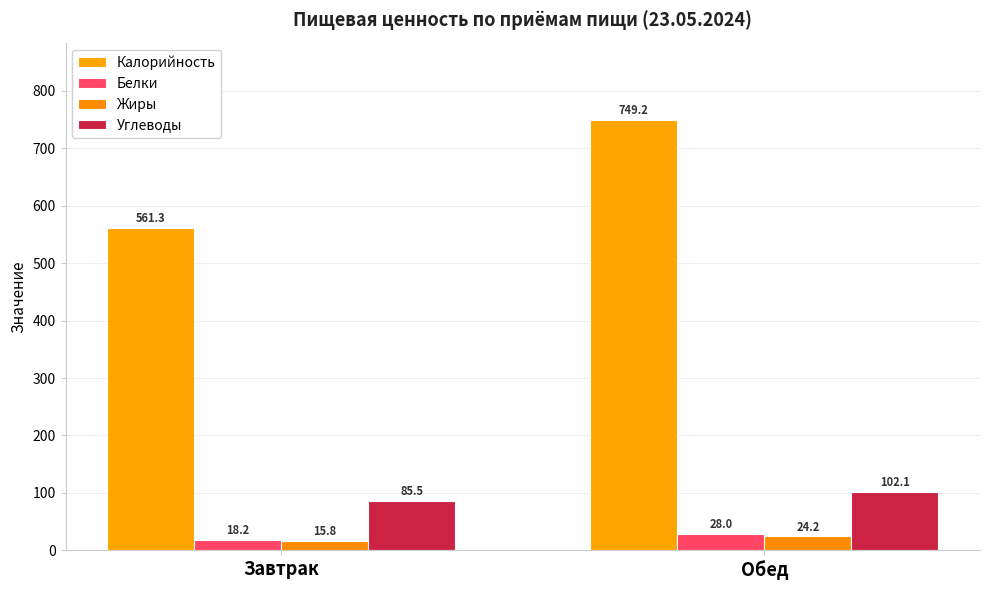

What are all the series names shown in the legend?

Калорийность, Белки, Жиры, Углеводы